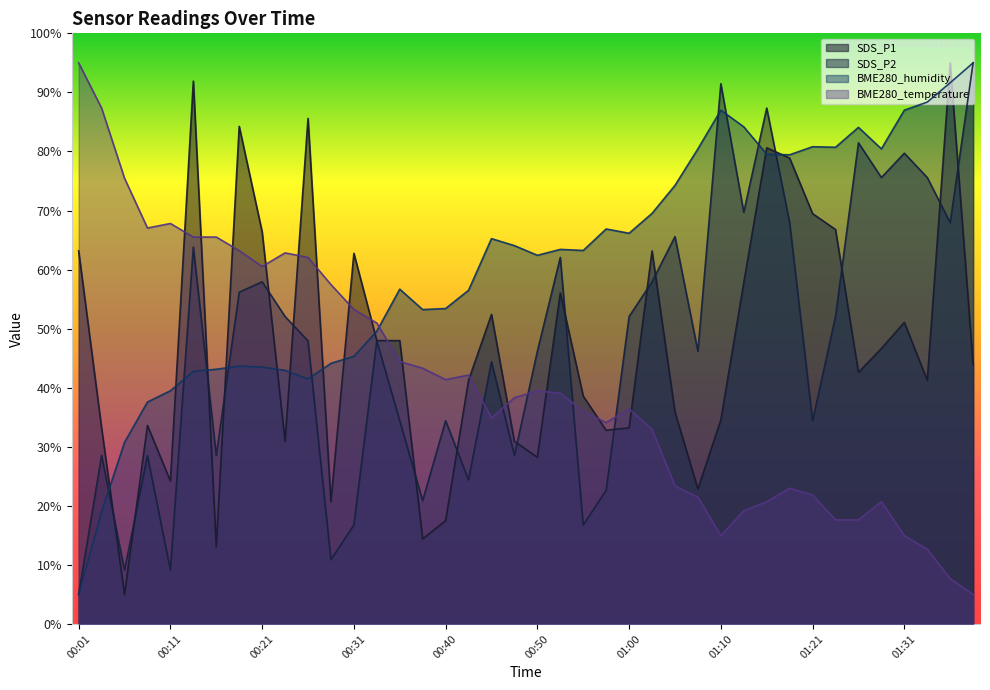

At which category is the sum across all series the highest?

01:16